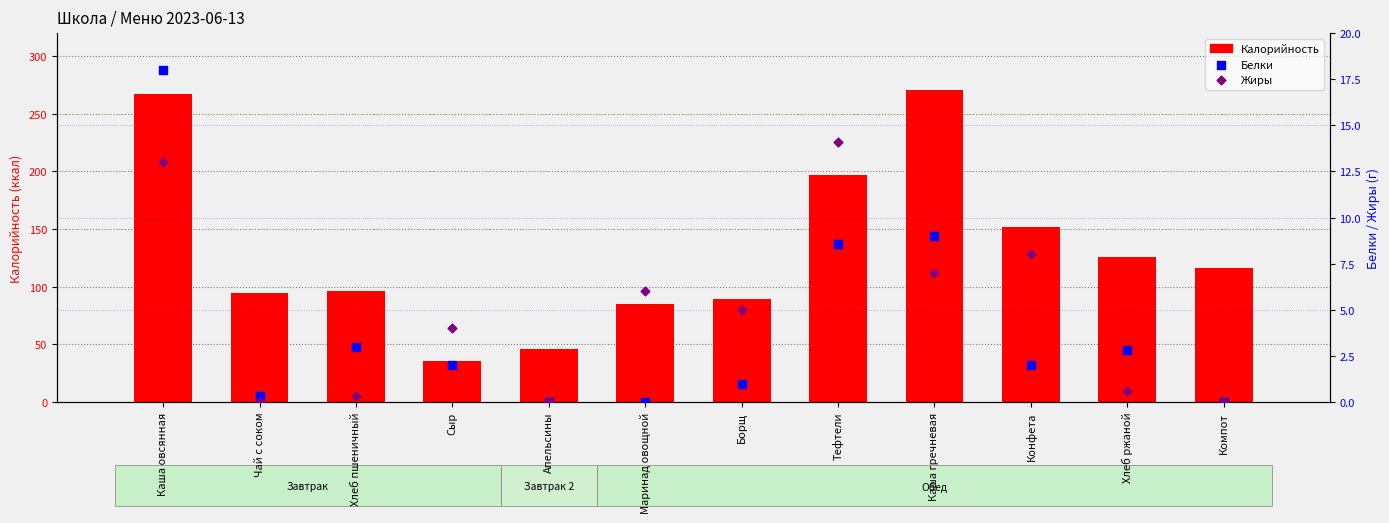

At which category is the sum across all series the highest?

Каша овсянная